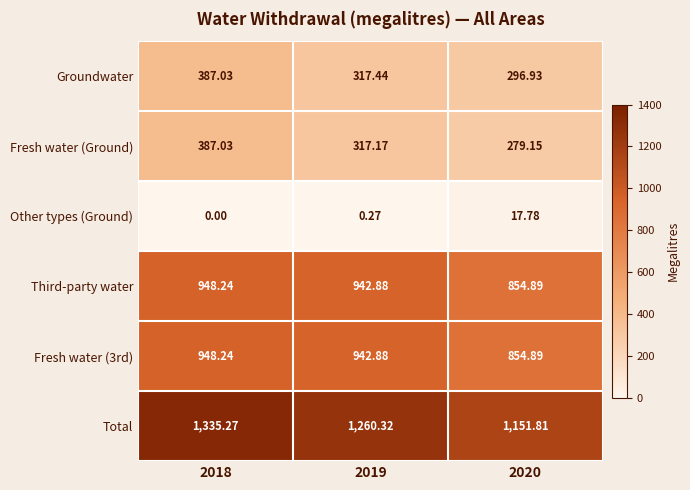

Which series changed the most between 2018 and 2019?

Total